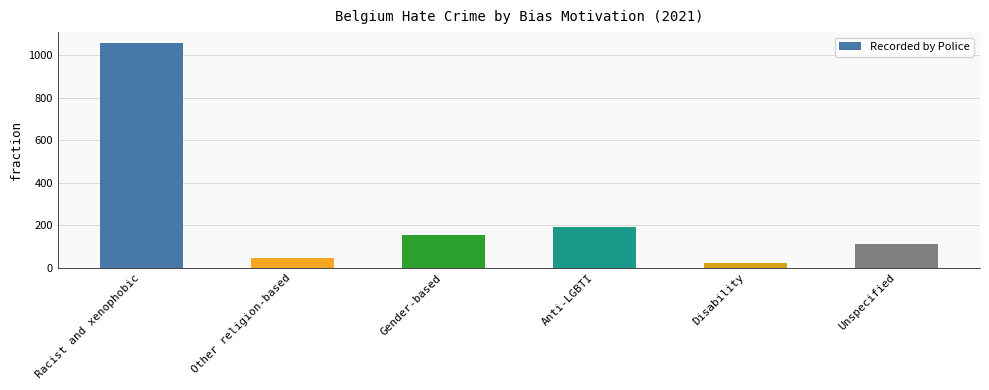

What is the label of the 6th bar from the left?

Unspecified